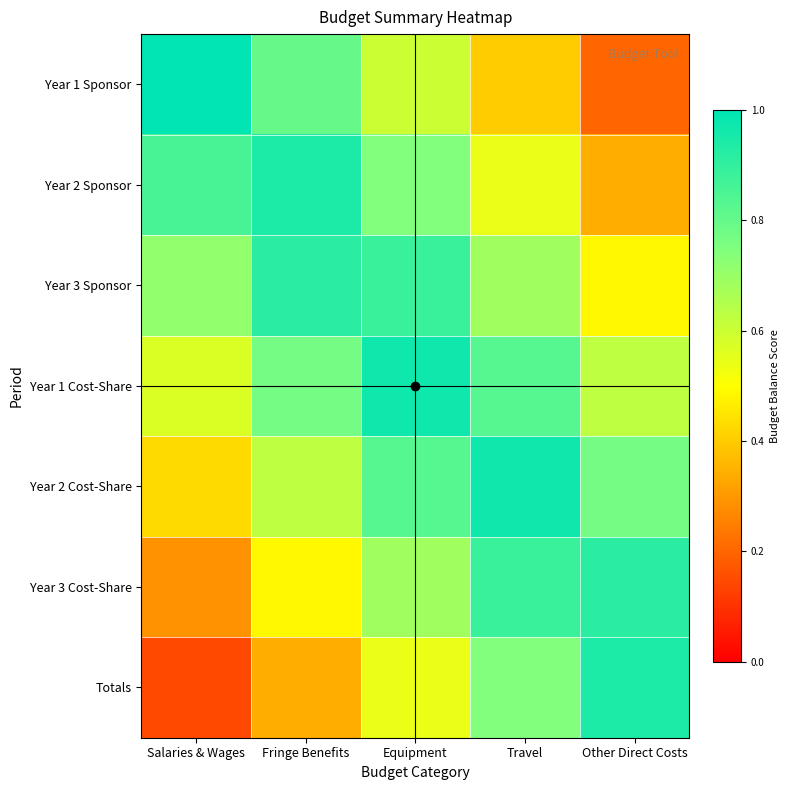

Which series has the largest total across all categories?

Year 1 Cost-Share